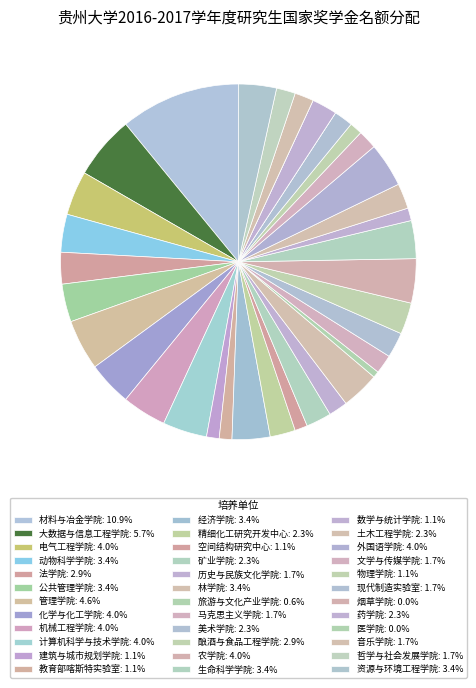

Count the number of slices in the pie.

36